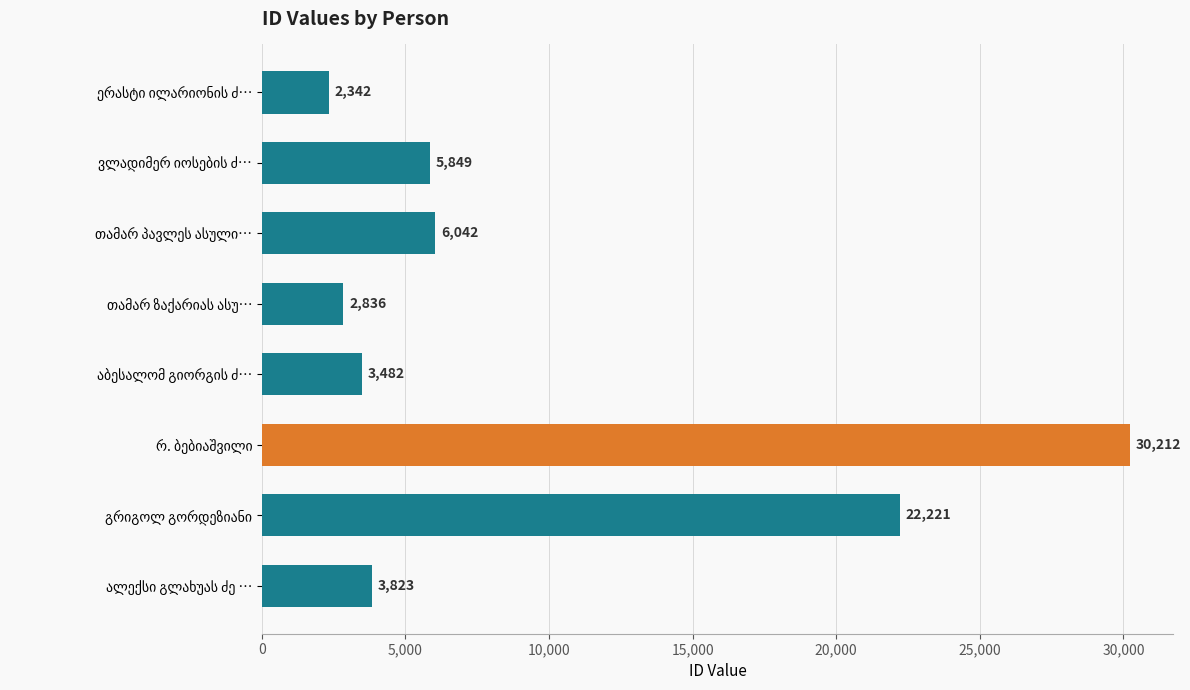

What is the maximum value shown in the chart?

30212